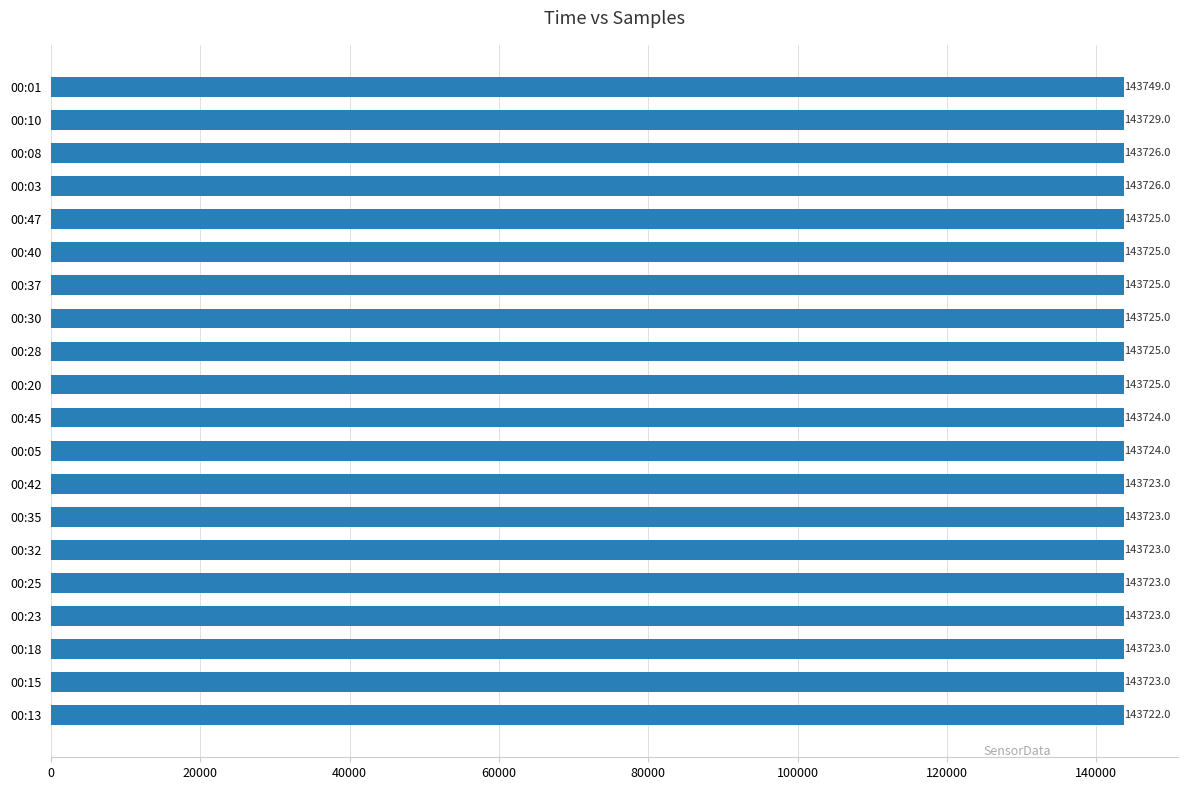

Count the number of categories in the chart.

20